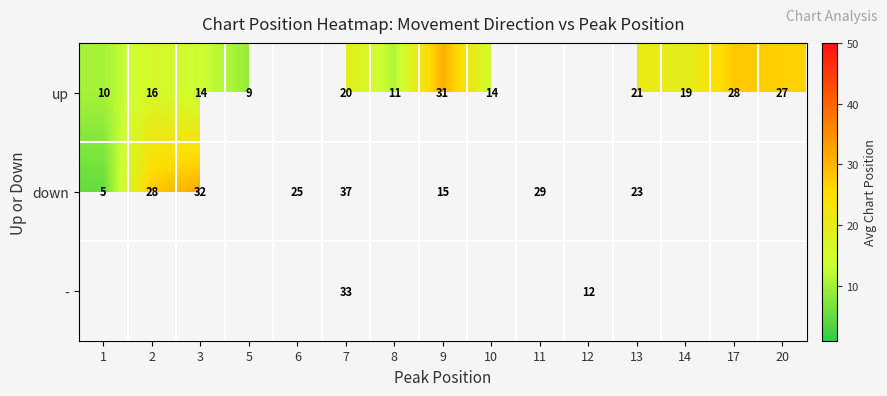

The - series shows 15.6 at 12. True or false?

False